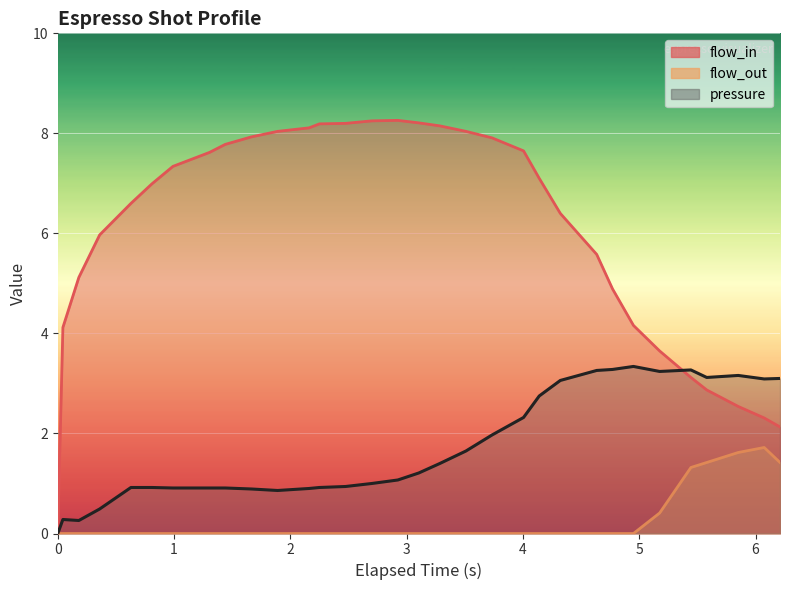

At how many categories does at least one series exceed 3?

31